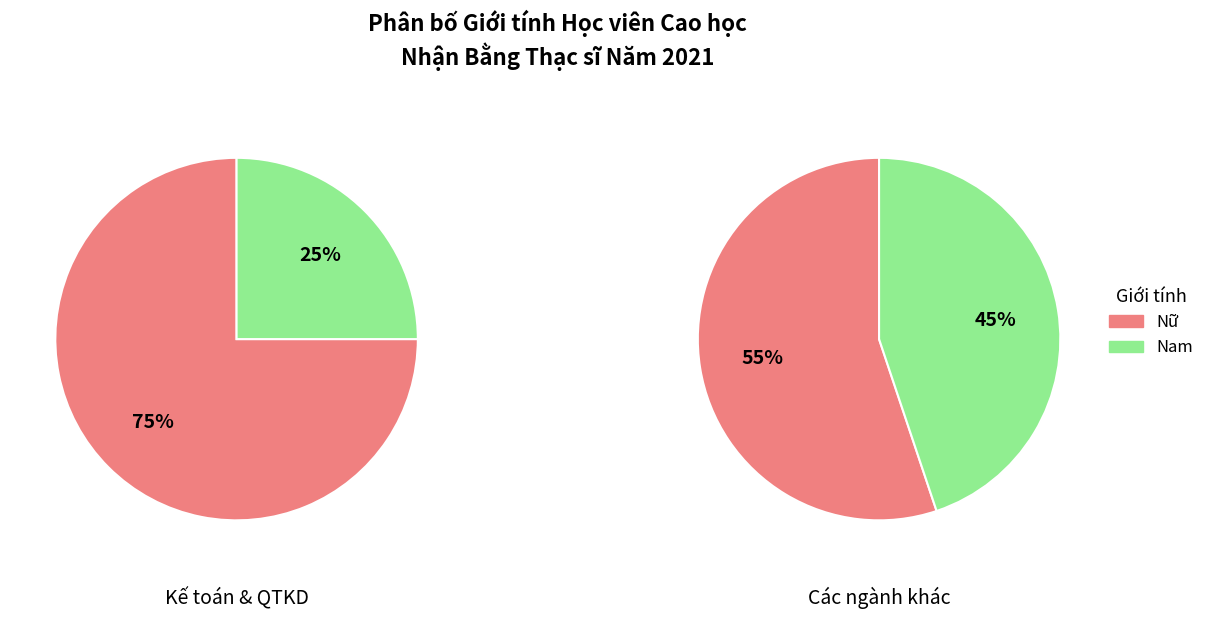

Is the sum of Nam and Nữ greater than half?

Yes